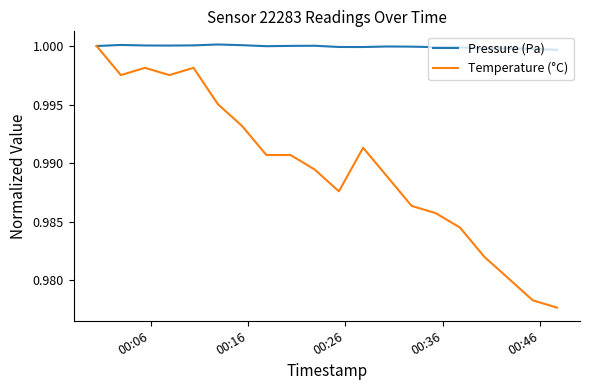

Which series has the largest total across all categories?

Pressure (Pa)